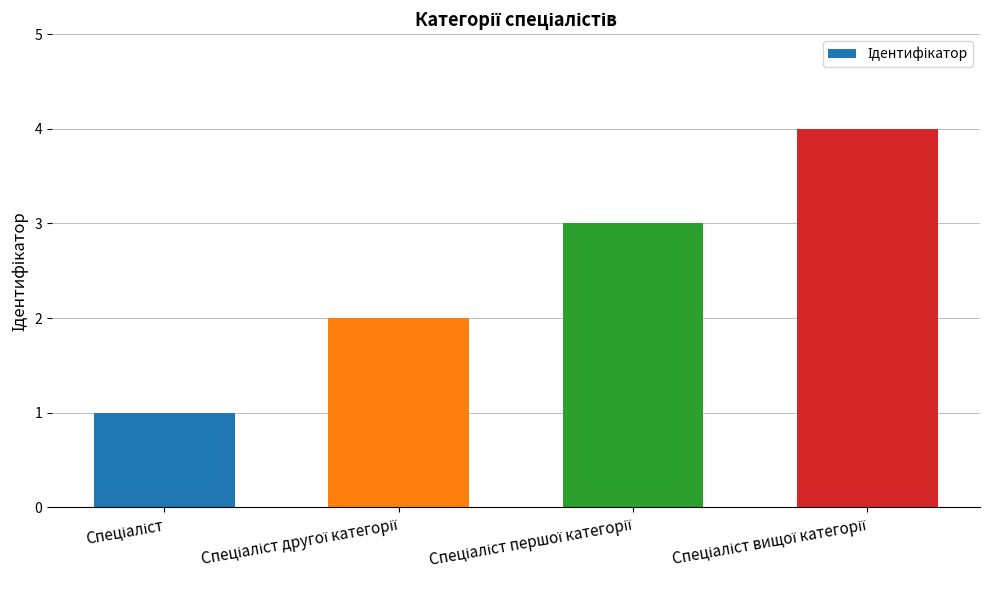

What is the sum of all values?

10